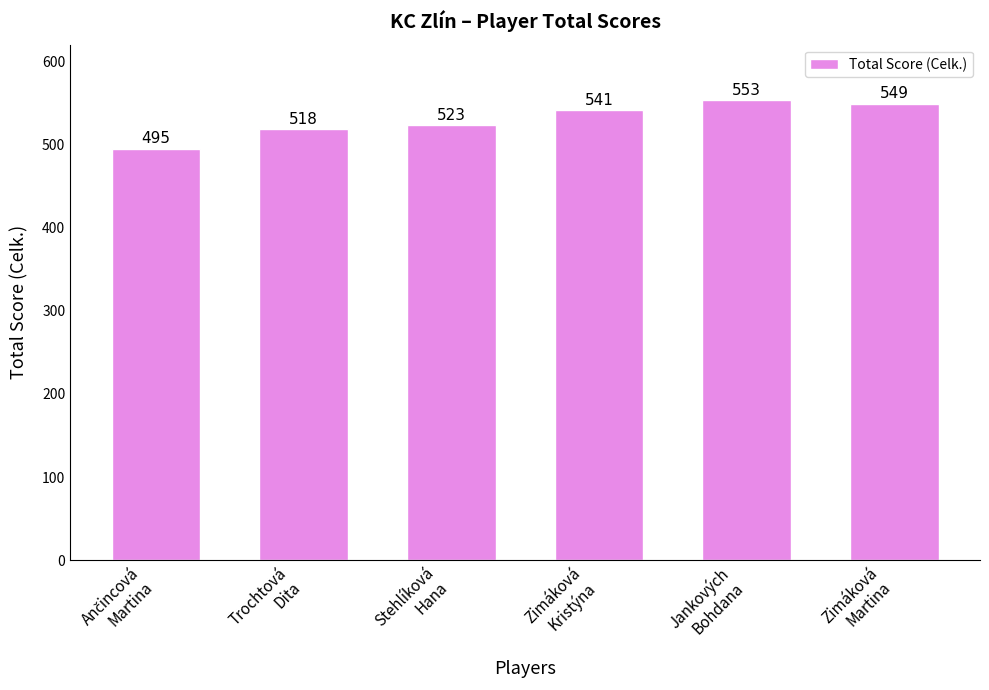

What is the greatest value displayed?

553